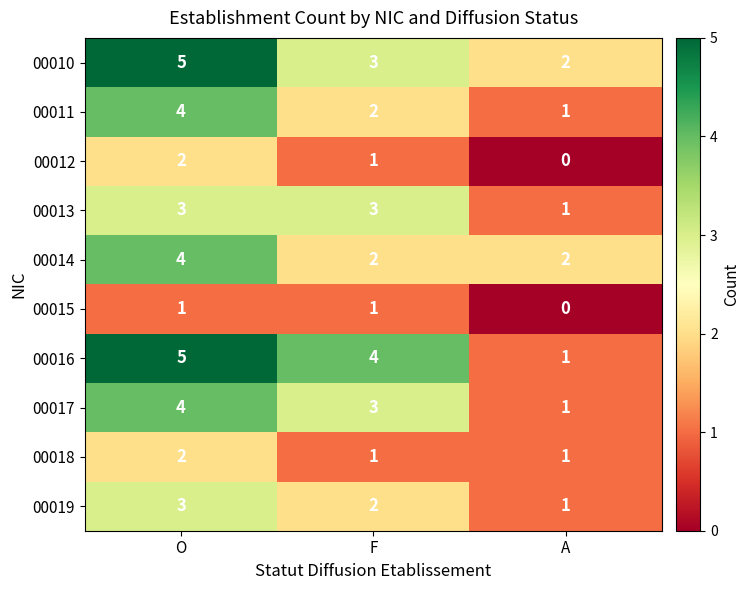

Reading left to right, extract all data points from this chart.

00010: O=5	F=3	A=2
00011: O=4	F=2	A=1
00012: O=2	F=1	A=0
00013: O=3	F=3	A=1
00014: O=4	F=2	A=2
00015: O=1	F=1	A=0
00016: O=5	F=4	A=1
00017: O=4	F=3	A=1
00018: O=2	F=1	A=1
00019: O=3	F=2	A=1